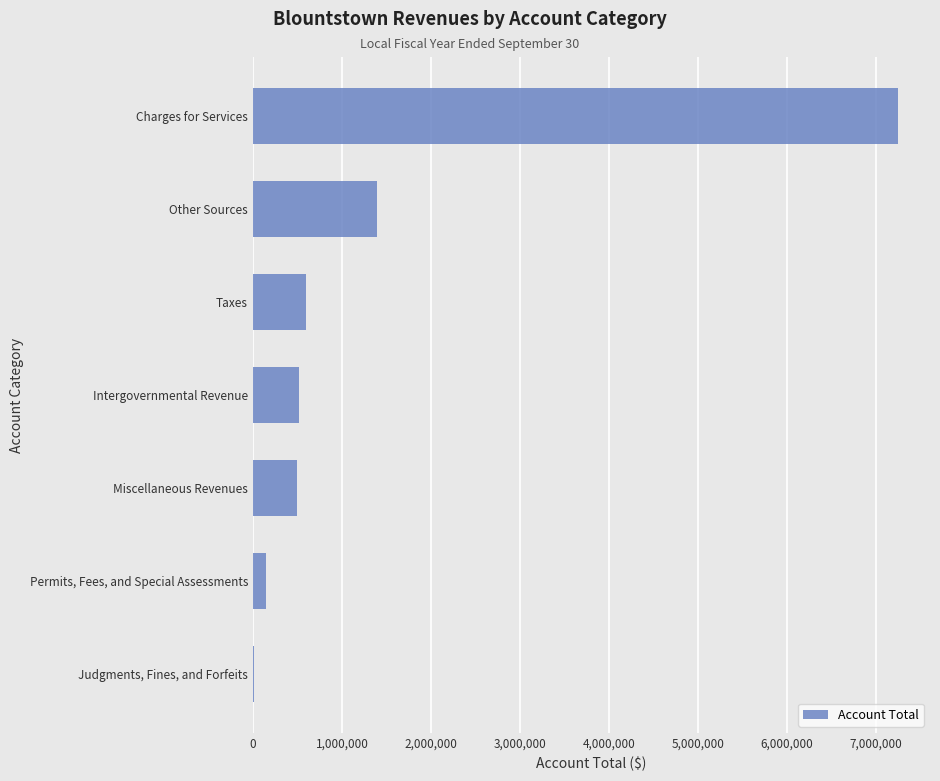

Is it true that the value at Taxes is 893874?

False